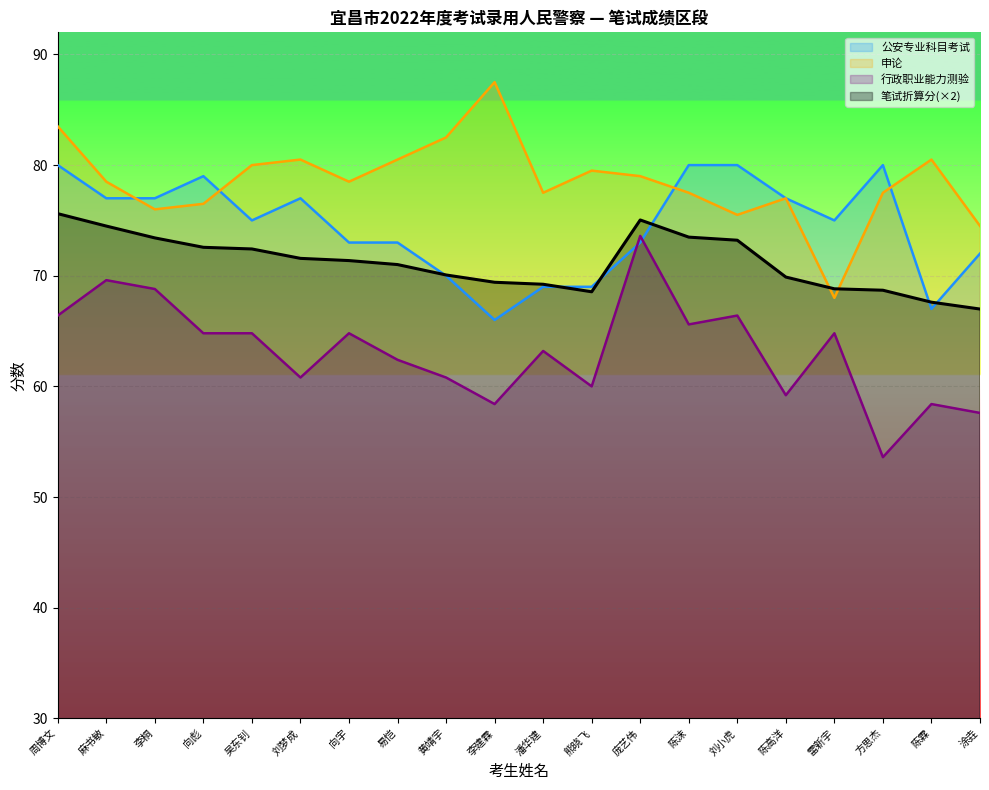

Which category has the lowest value across all series?

方思杰